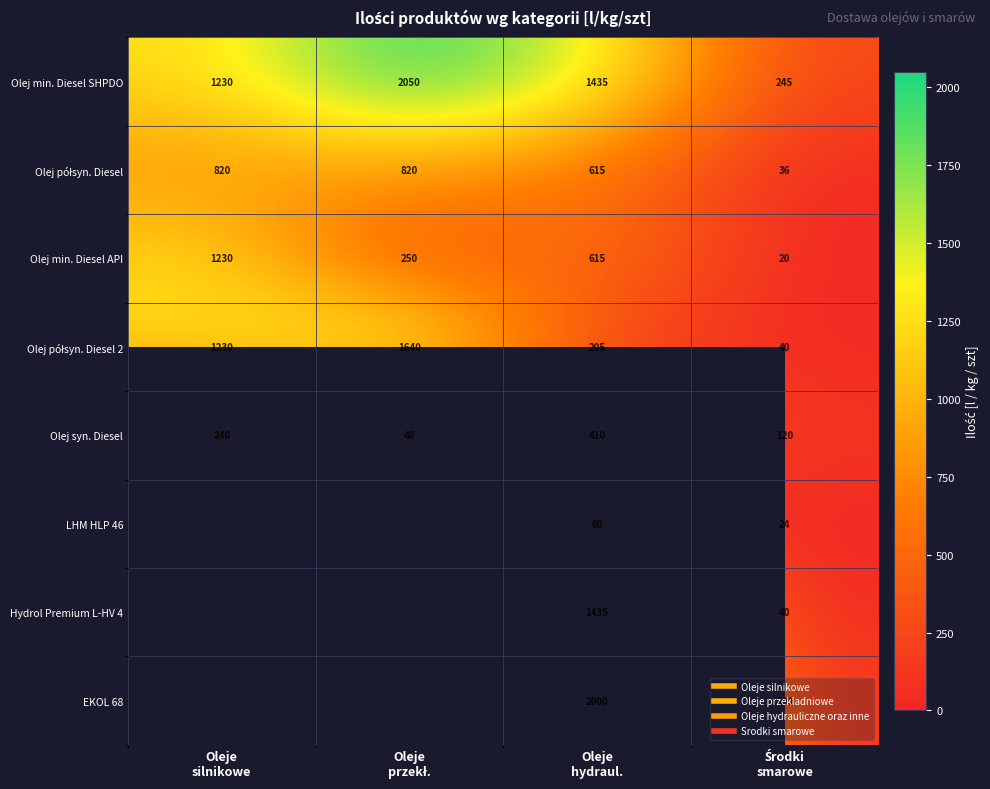

The Olej min. Diesel SHPDO series shows 2323.7 at Oleje hydraul.. True or false?

False